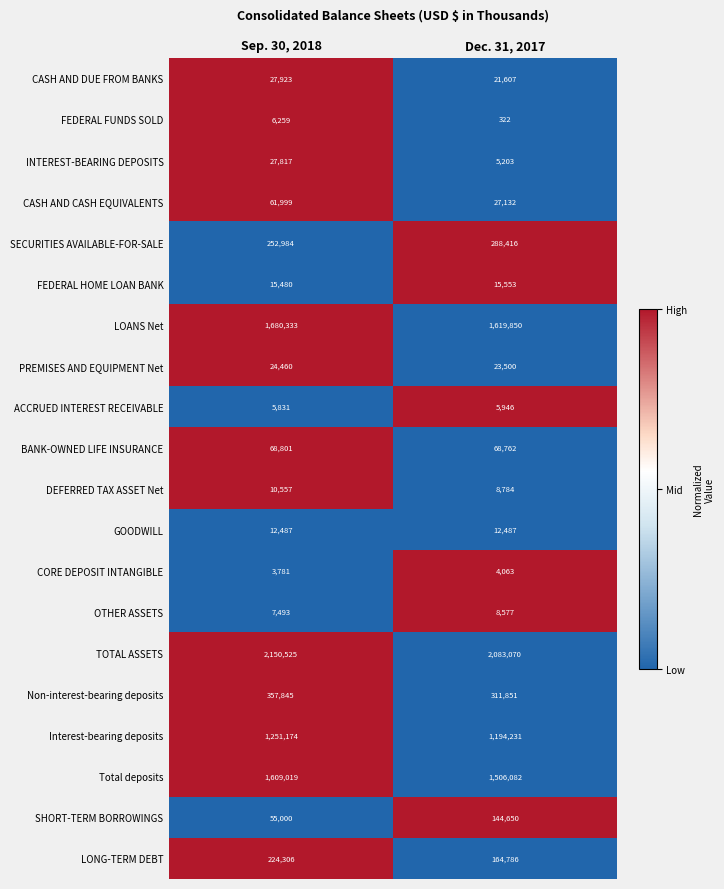

How many categories are shown in the chart?

2